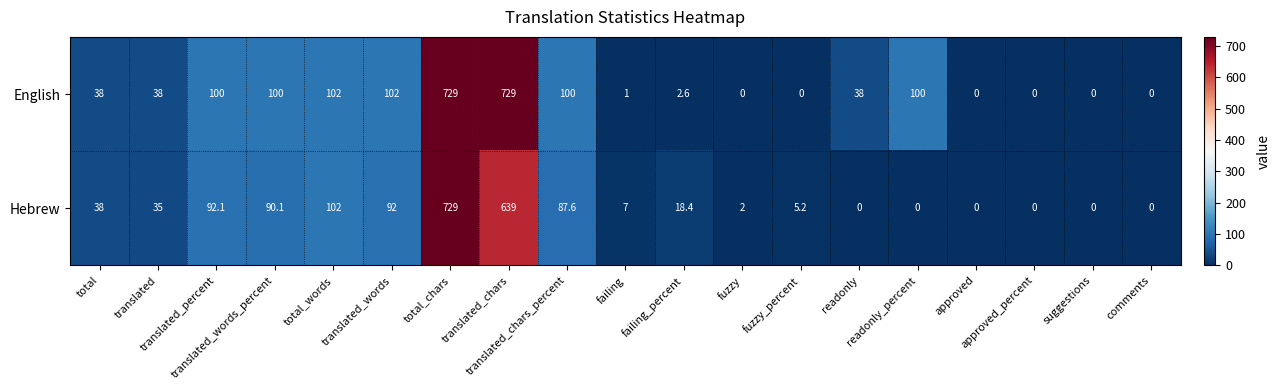

Count the number of data series in this chart.

2